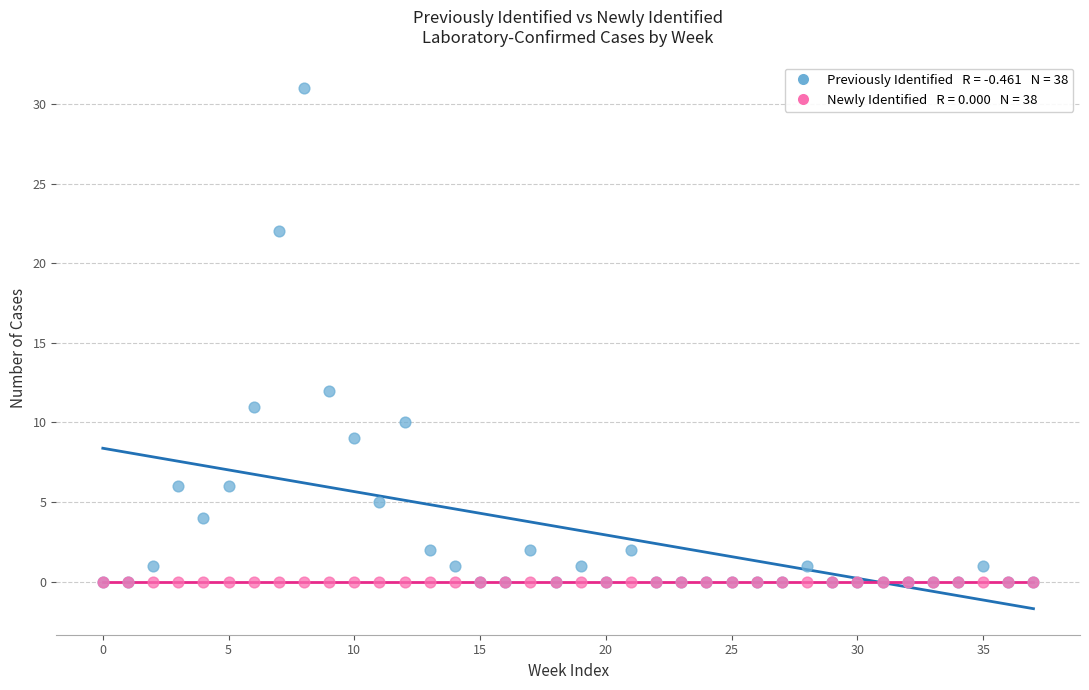

Across all series, what Y value is closest to 15?

12